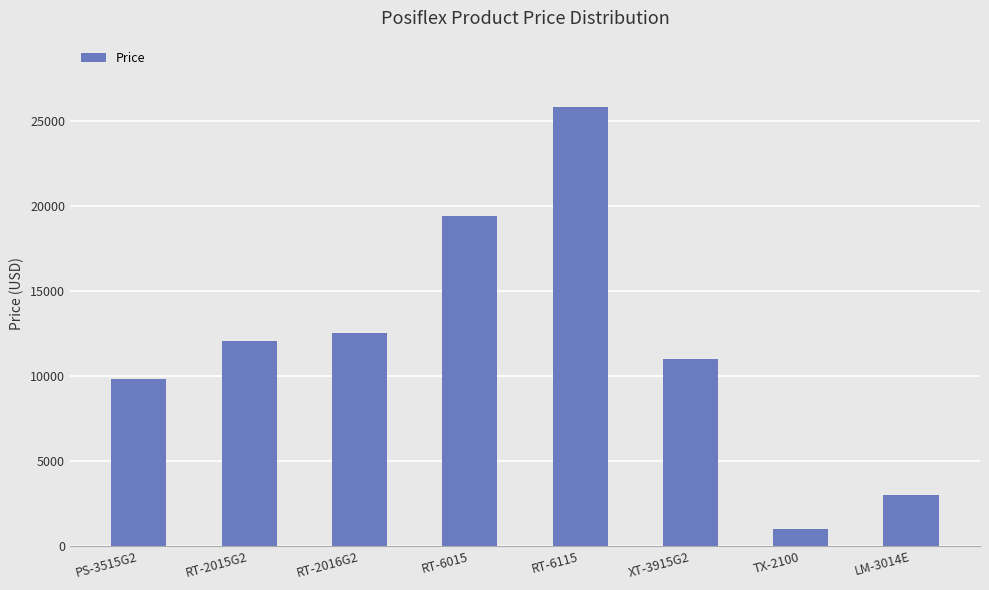

List the labels in order of value, largest first.

RT-6115, RT-6015, RT-2016G2, RT-2015G2, XT-3915G2, PS-3515G2, LM-3014E, TX-2100